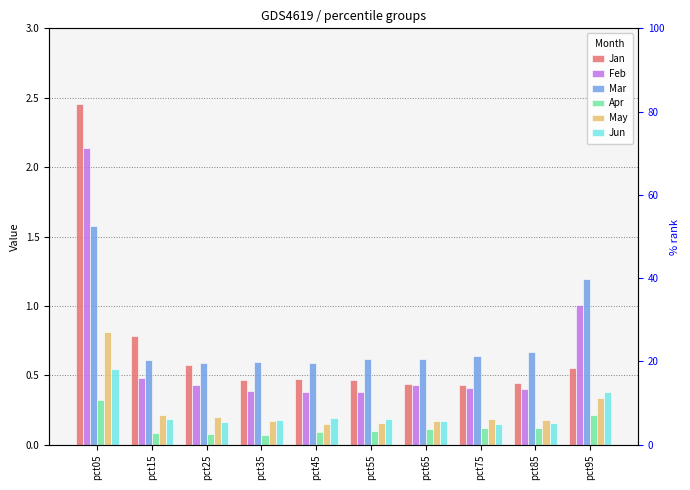

At pct05, list the series in order from smallest to largest.

Apr, Jun, May, Mar, Feb, Jan